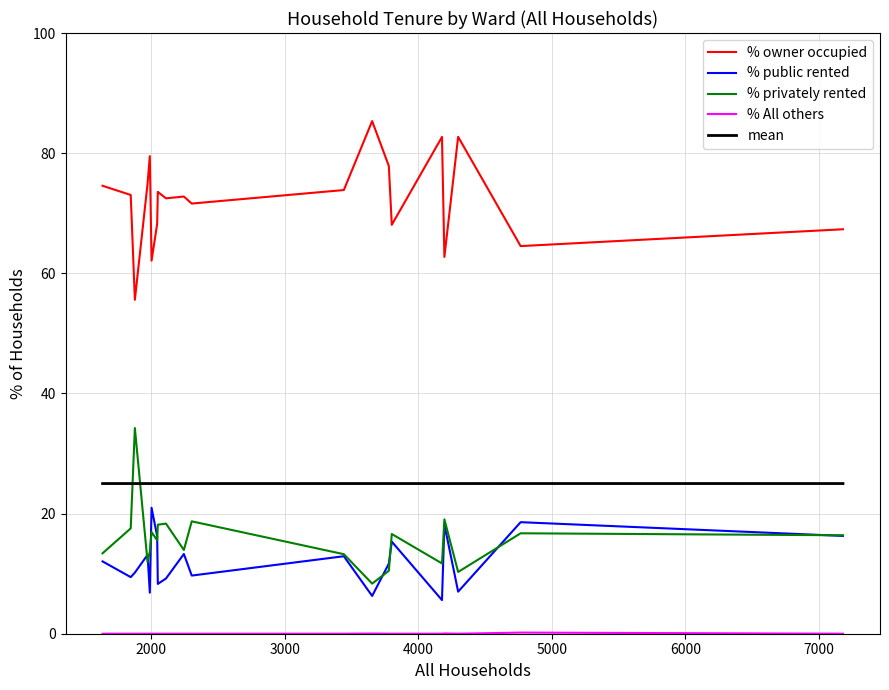

True or false: % privately rented and % owner occupied cross at least once.

False